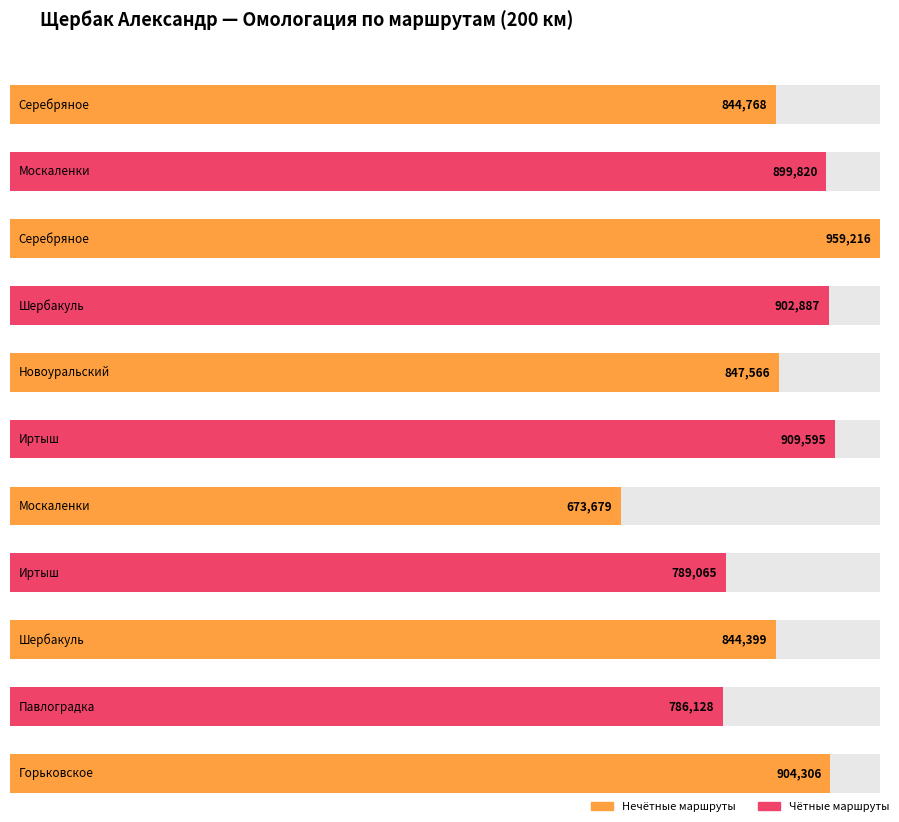

Reading left to right, extract all data points from this chart.

844768	899820	959216	902887	847566	909595	673679	789065	844399	786128	904306